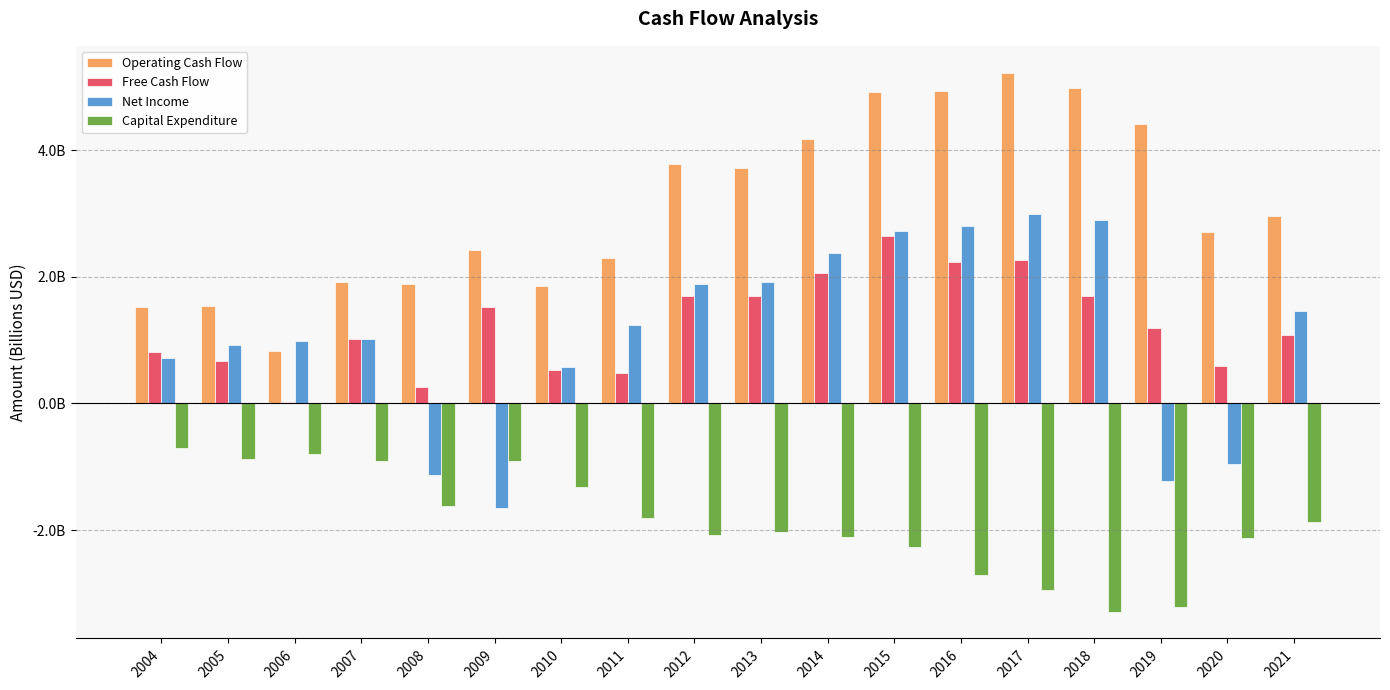

Reading right to left, what are all the values shown in this chart?

Operating Cash Flow: 3.0	2.7	4.4	5.0	5.2	4.9	4.9	4.2	3.7	3.8	2.3	1.8	2.4	1.9	1.9	0.8	1.5	1.5
Free Cash Flow: 1.1	0.6	1.2	1.7	2.3	2.2	2.7	2.1	1.7	1.7	0.5	0.5	1.5	0.3	1.0	0.0	0.7	0.8
Net Income: 1.5	-1.0	-1.2	2.9	3.0	2.8	2.7	2.4	1.9	1.9	1.2	0.6	-1.6	-1.1	1.0	1.0	0.9	0.7
Capital Expenditure: -1.9	-2.1	-3.2	-3.3	-3.0	-2.7	-2.3	-2.1	-2.0	-2.1	-1.8	-1.3	-0.9	-1.6	-0.9	-0.8	-0.9	-0.7